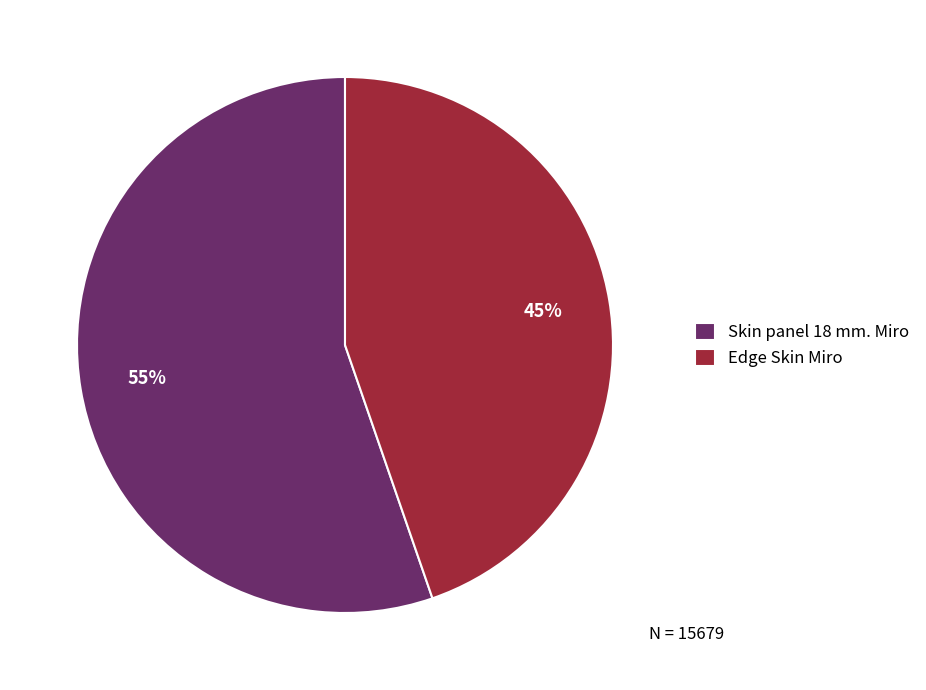

Which category has the smallest portion of the pie?

Edge Skin Miro